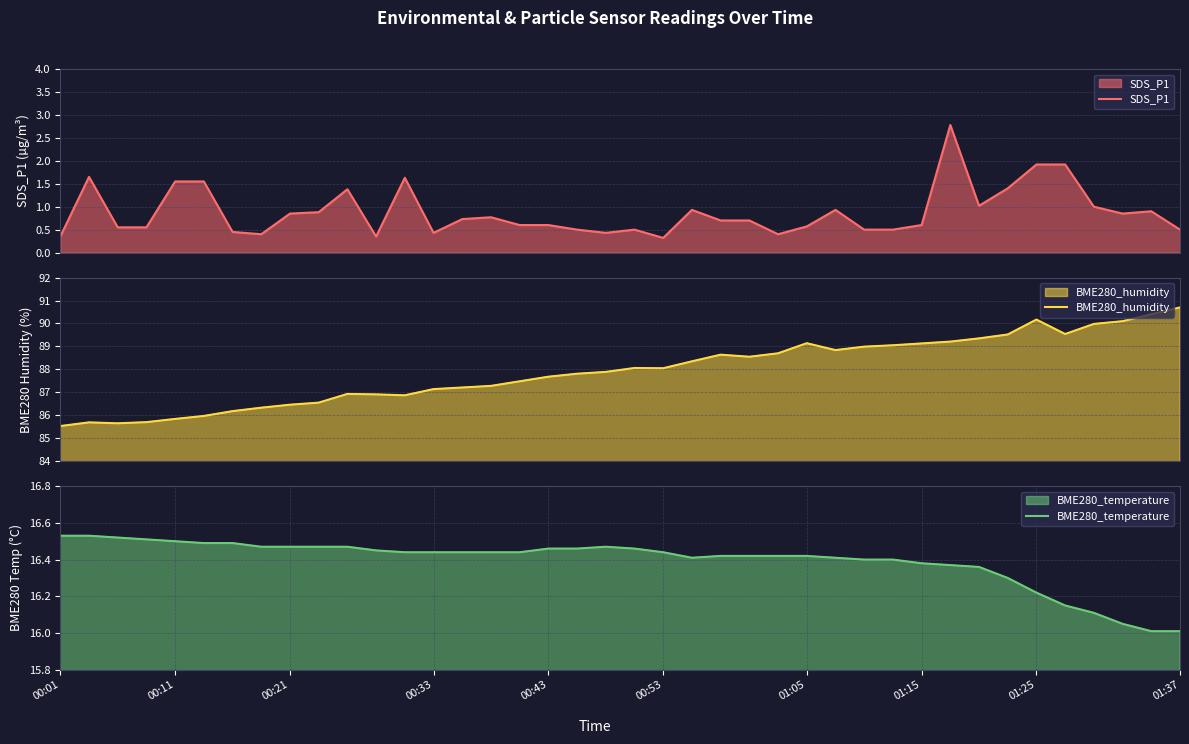

What is the value of the BME280_humidity point at the 37th from the left?

90.0